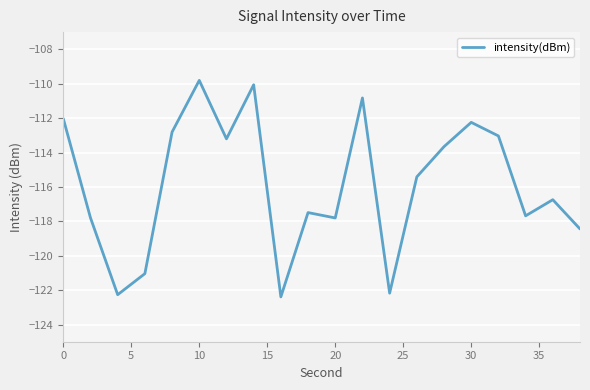

What is the greatest value displayed?

-109.8